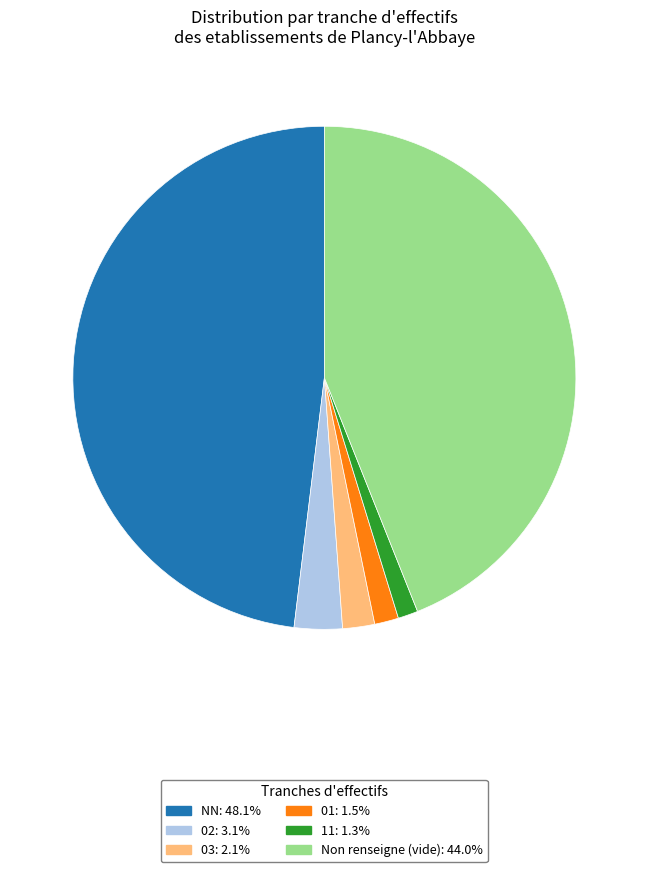

Is there a majority slice in this chart?

No